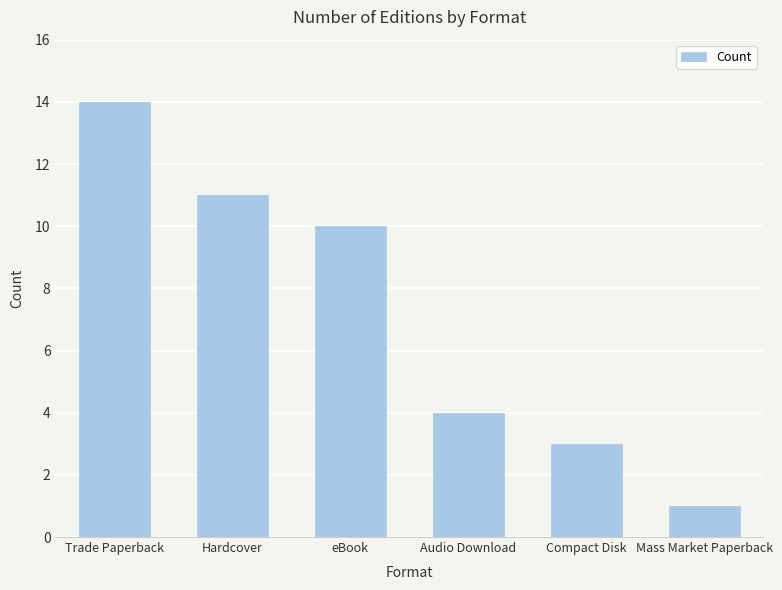

Are the bars horizontal?

No